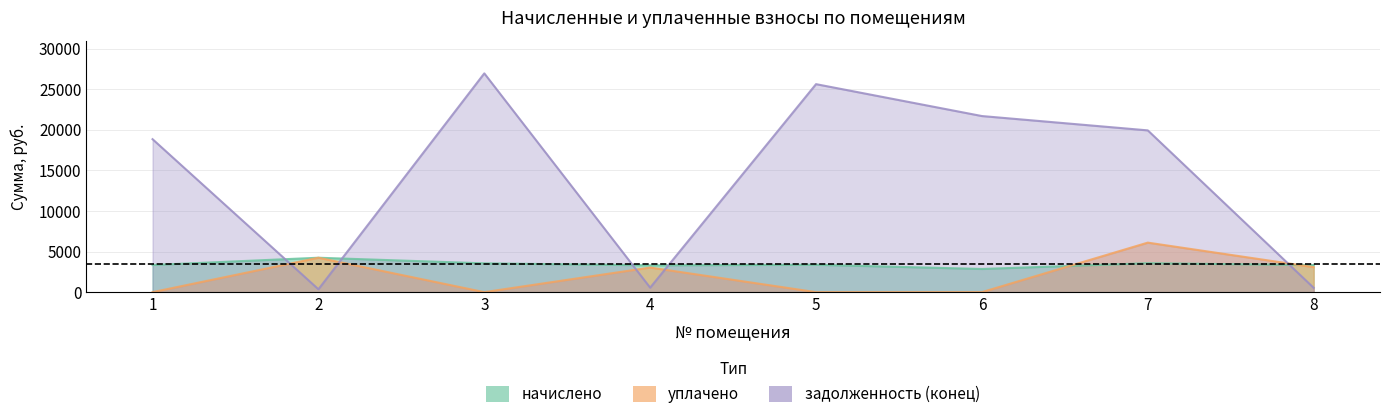

How many values in the уплачено series are below 3031?

4